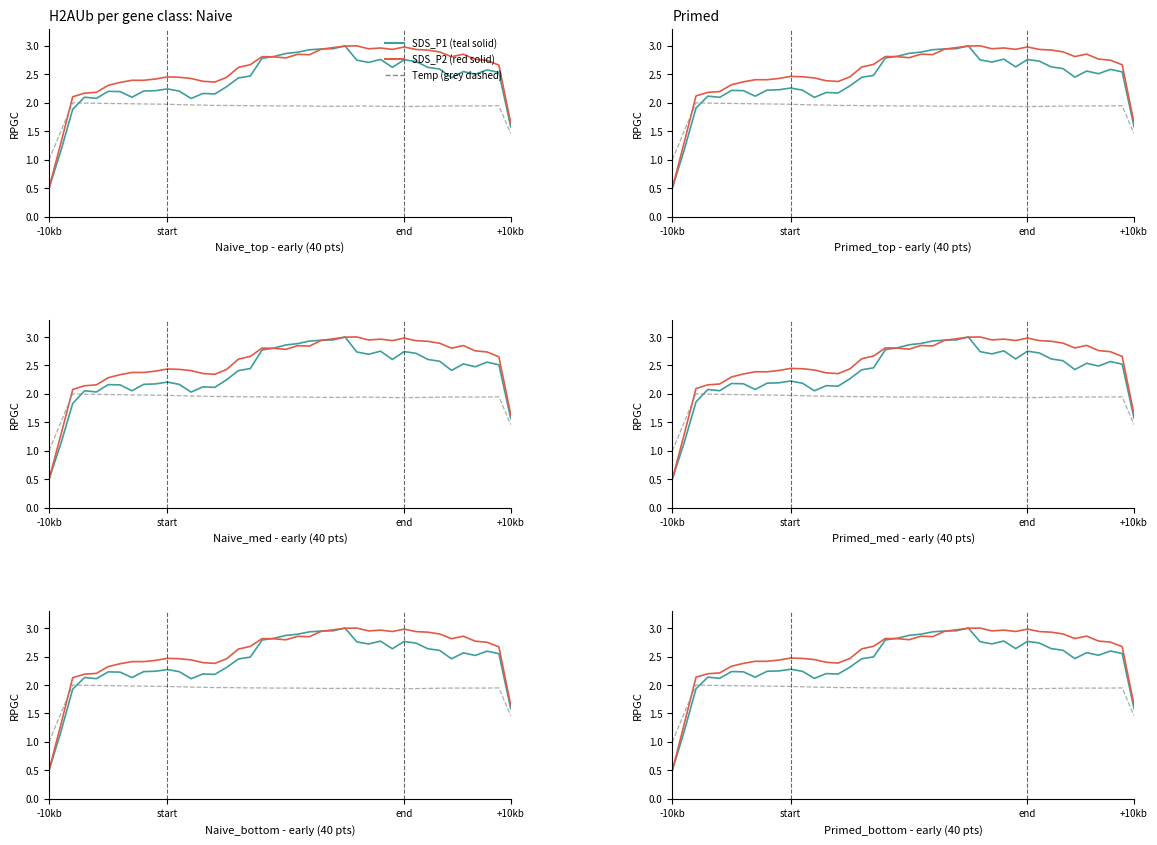

Reading left to right, list all the values displayed in this chart.

SDS_P1: 0.5	1.2	1.9	2.1	2.1	2.2	2.2	2.1	2.2	2.2	2.3	2.2	2.1	2.2	2.2	2.3	2.5	2.5	2.8	2.8	2.9	2.9	2.9	2.9	3.0	3.0	2.8	2.7	2.8	2.6	2.8	2.7	2.6	2.6	2.5	2.6	2.5	2.6	2.6	1.6
SDS_P2: 0.5	1.3	2.1	2.2	2.2	2.3	2.4	2.4	2.4	2.4	2.5	2.5	2.4	2.4	2.4	2.5	2.6	2.7	2.8	2.8	2.8	2.9	2.8	2.9	3.0	3.0	3.0	3.0	3.0	2.9	3.0	2.9	2.9	2.9	2.8	2.9	2.8	2.8	2.7	1.6
Temp: 1.0	1.5	2.0	2.0	2.0	2.0	2.0	2.0	2.0	2.0	2.0	2.0	2.0	2.0	2.0	2.0	2.0	1.9	1.9	1.9	1.9	1.9	1.9	1.9	1.9	1.9	1.9	1.9	1.9	1.9	1.9	1.9	1.9	1.9	1.9	1.9	1.9	1.9	1.9	1.5